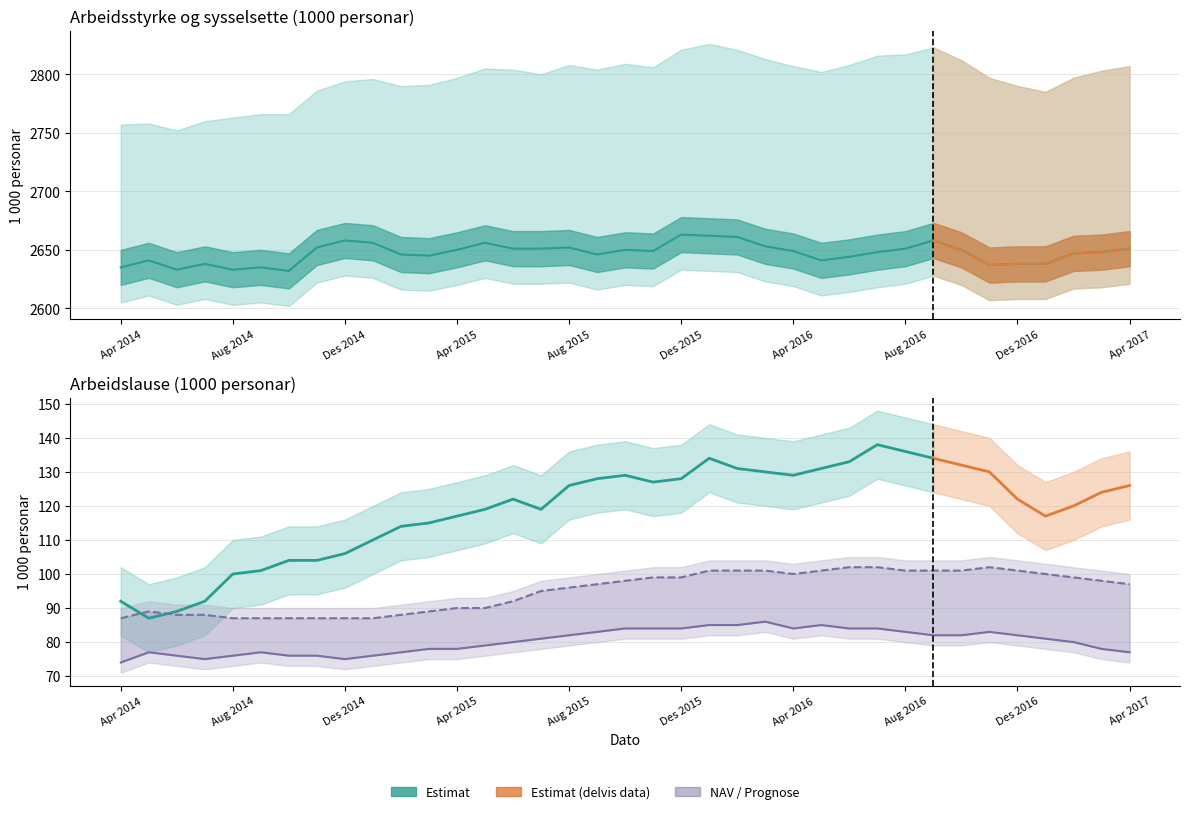

At which category is the sum across all series the highest?

21